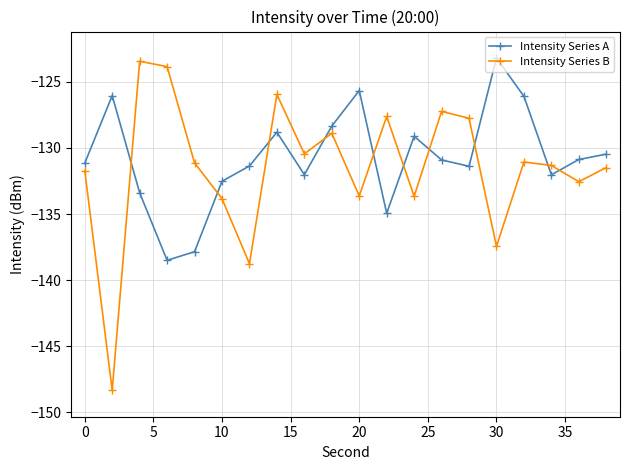

What is the greatest value displayed?

-123.2